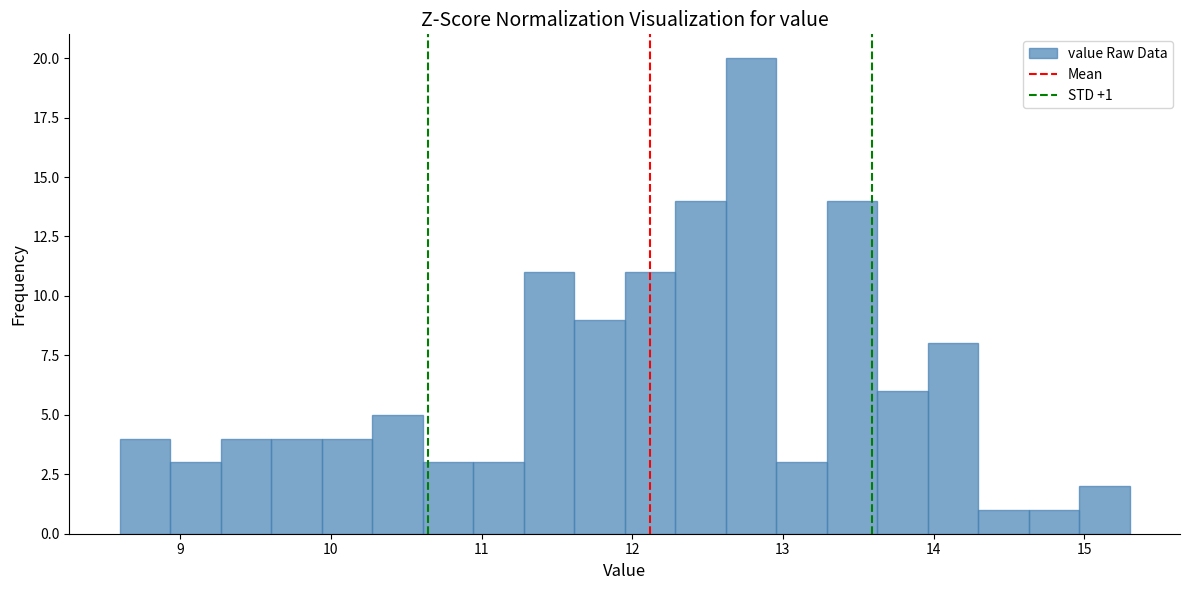

Around what value on the x-axis is the tallest bar? Give the approximate position of its centre, as read against the axis.

12.8